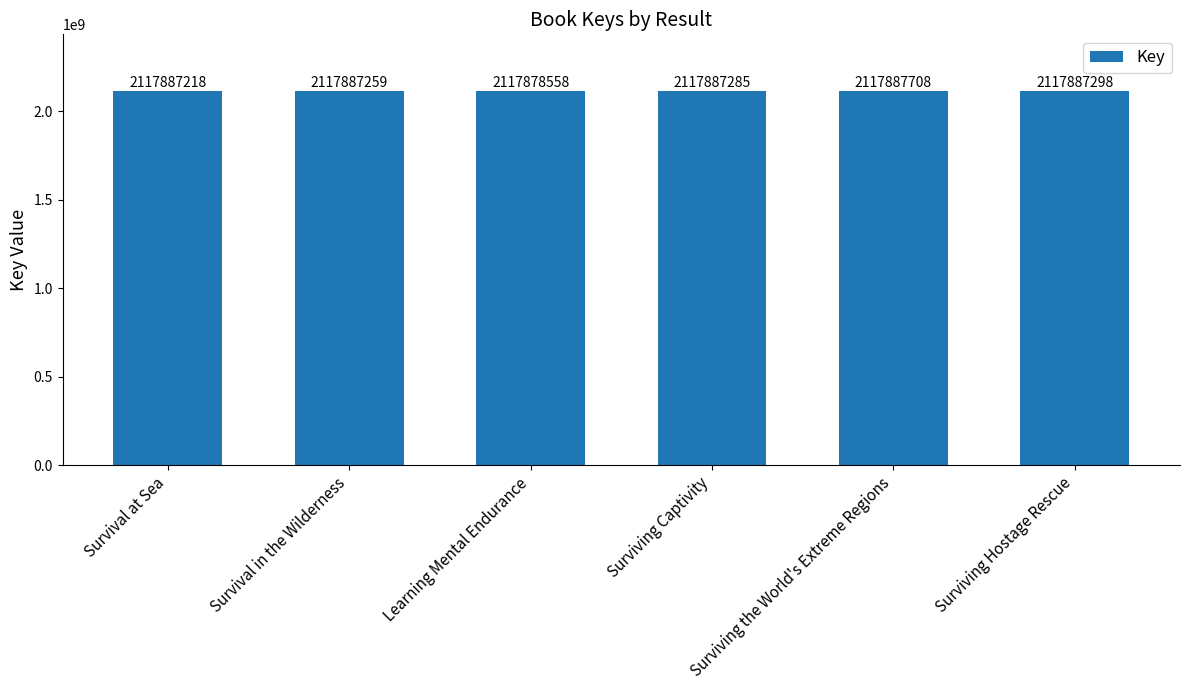

Which label corresponds to the largest value in the chart?

Surviving the World's Extreme Regions